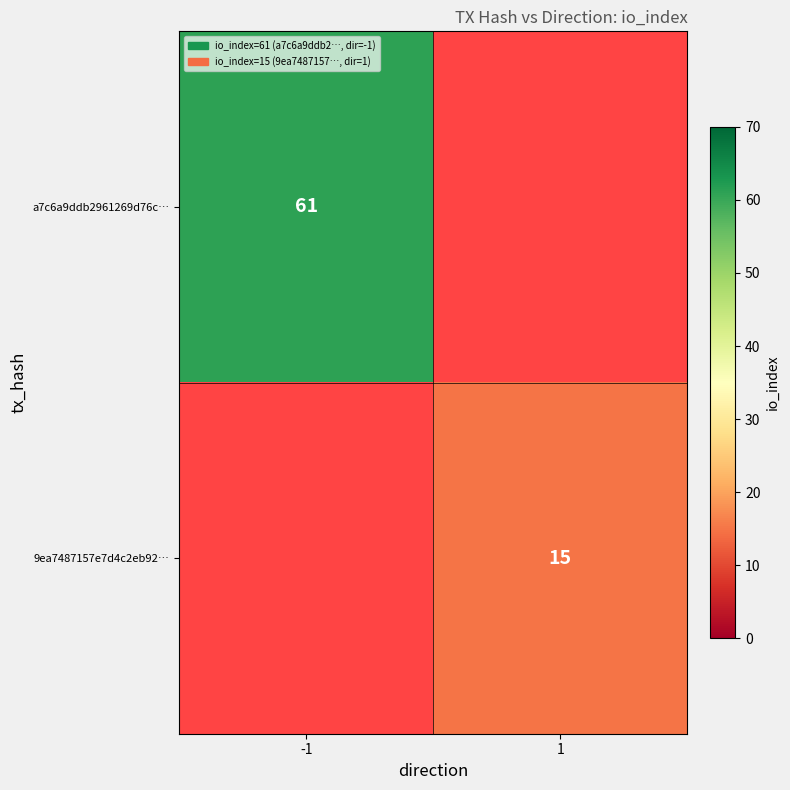

Is it true that a7c6a9ddb2961269d76c… equals 97 at -1?

False